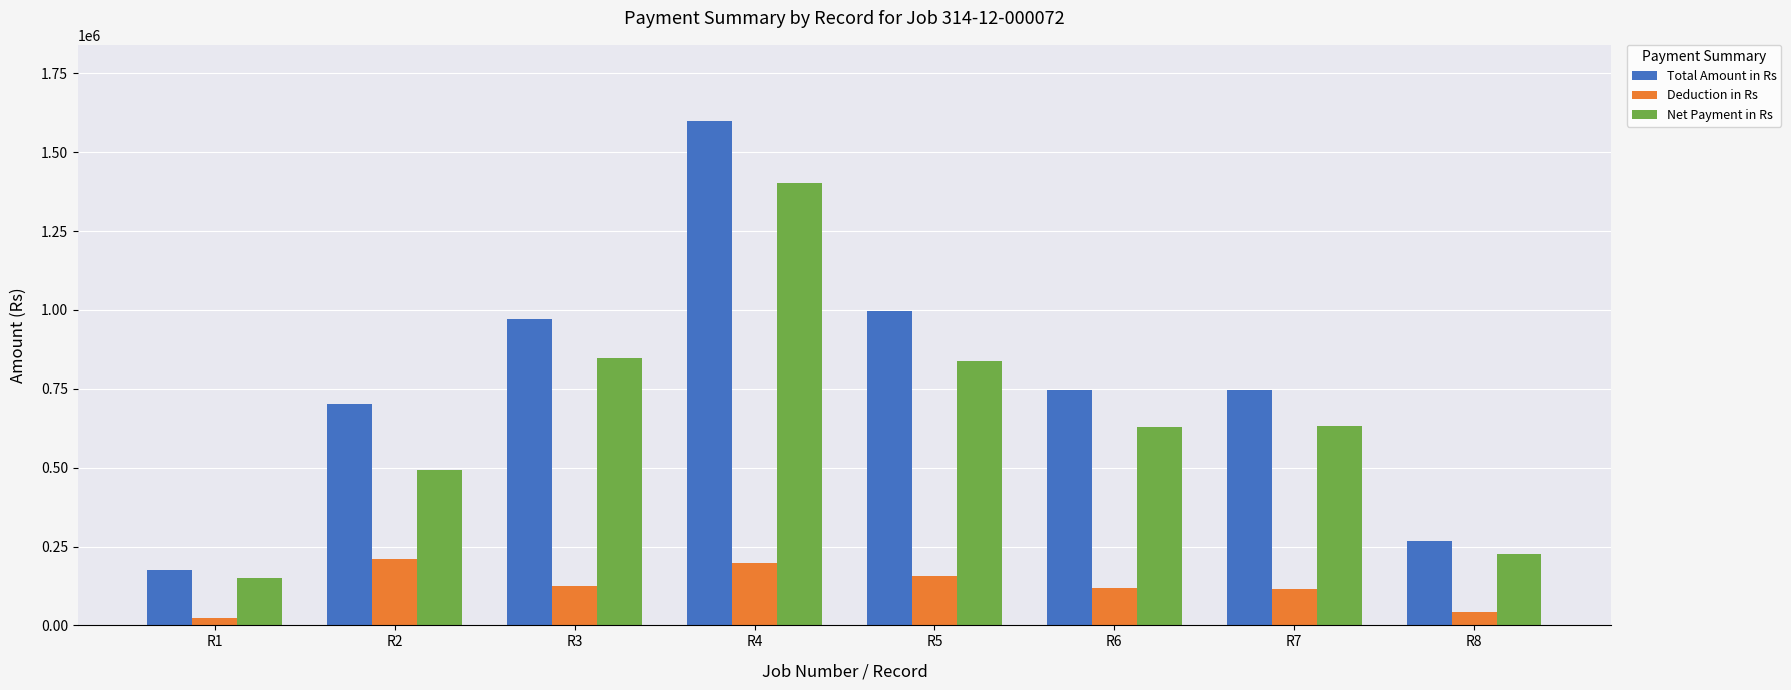

Which series has the largest range (max minus min)?

Total Amount in Rs